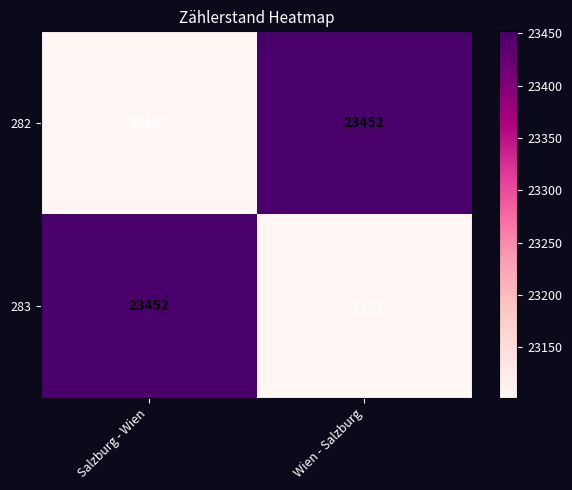

Rank the series at Wien - Salzburg from lowest to highest value.

283, 282